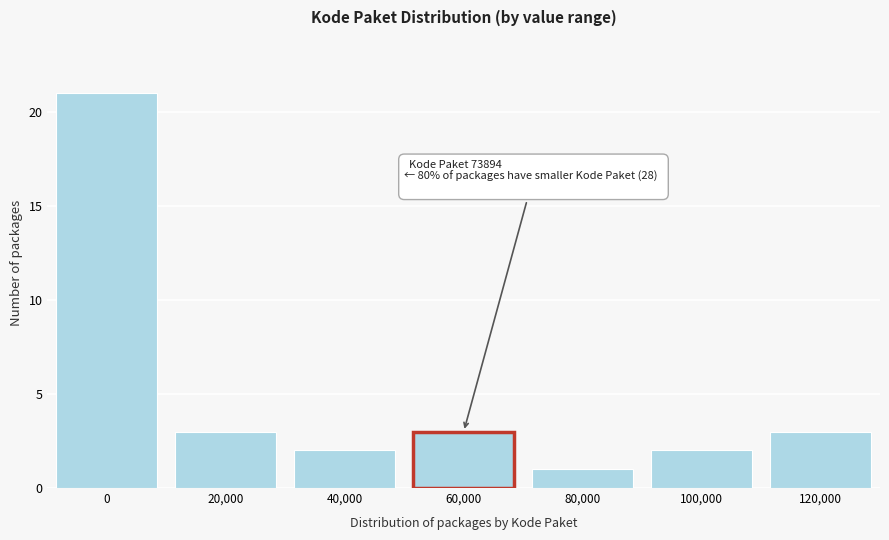

Reading right to left, list all the values displayed in this chart.

120,000=3	100,000=2	80,000=1	60,000=3	40,000=2	20,000=3	0=21